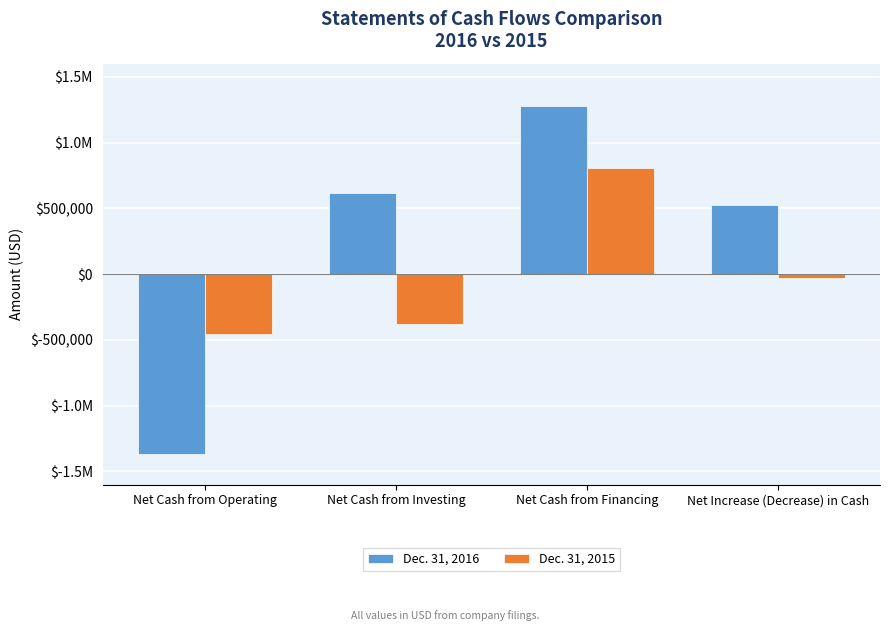

Rank the series at Net Cash from Operating from highest to lowest value.

Dec. 31, 2015, Dec. 31, 2016